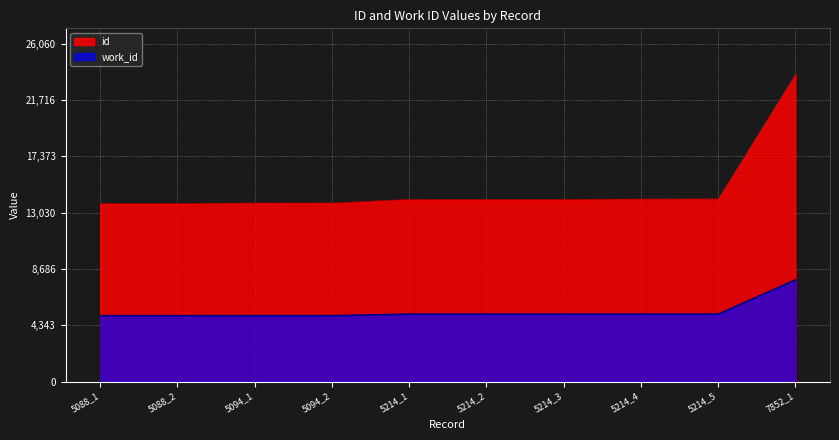

What is the average value of the work_id series?

5429